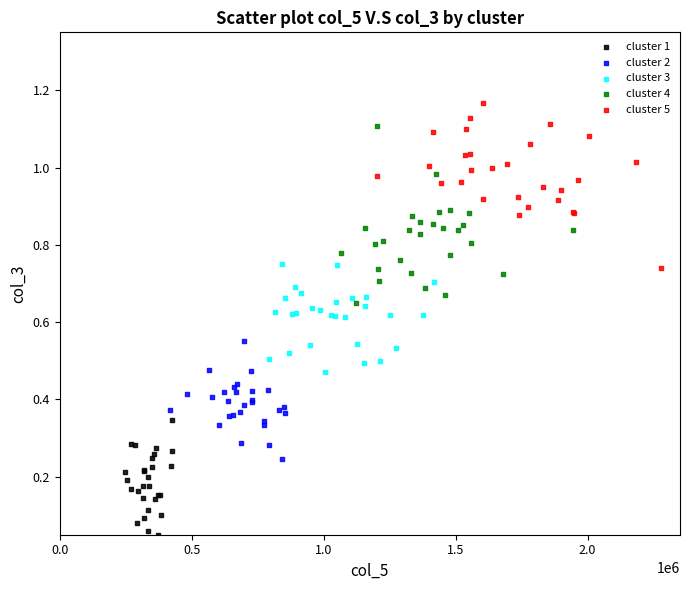

Which series contains the lowest Y value?

cluster 1